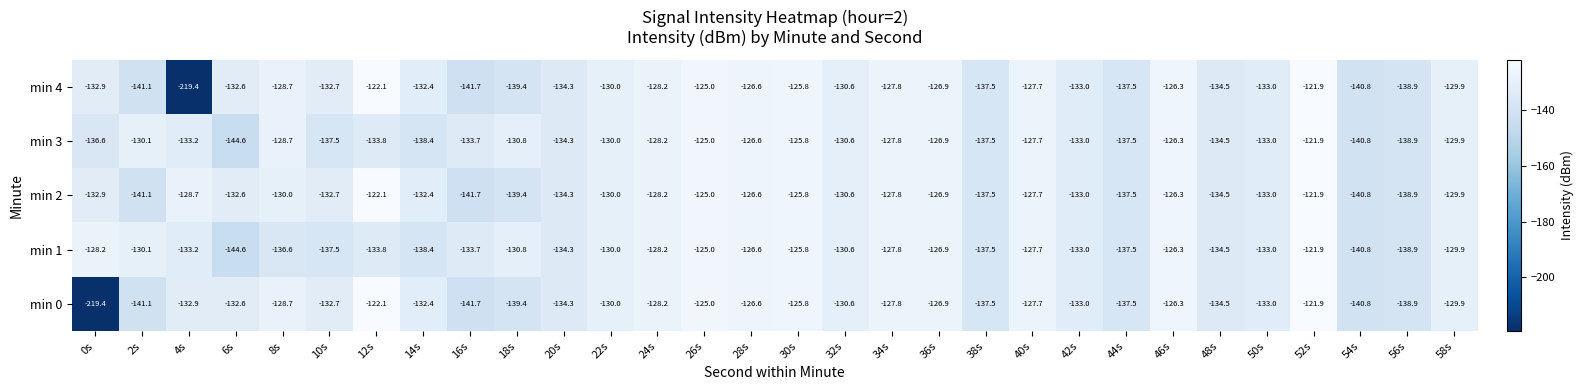

Read the min 0 value at 58s.

-129.9